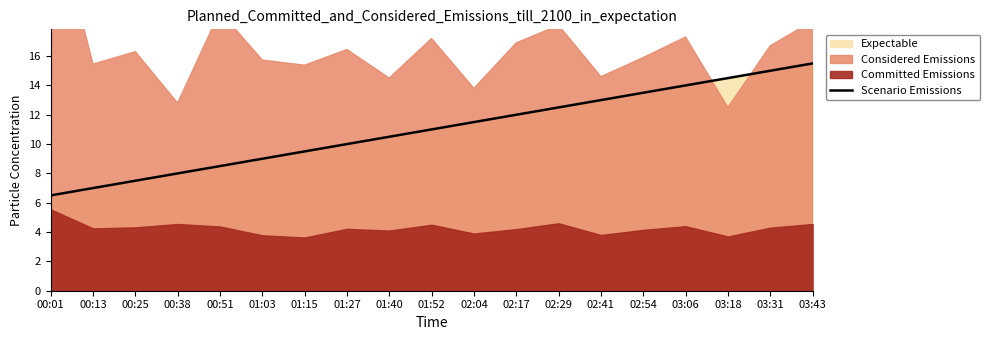

Where does the data first go above 11?

02:04